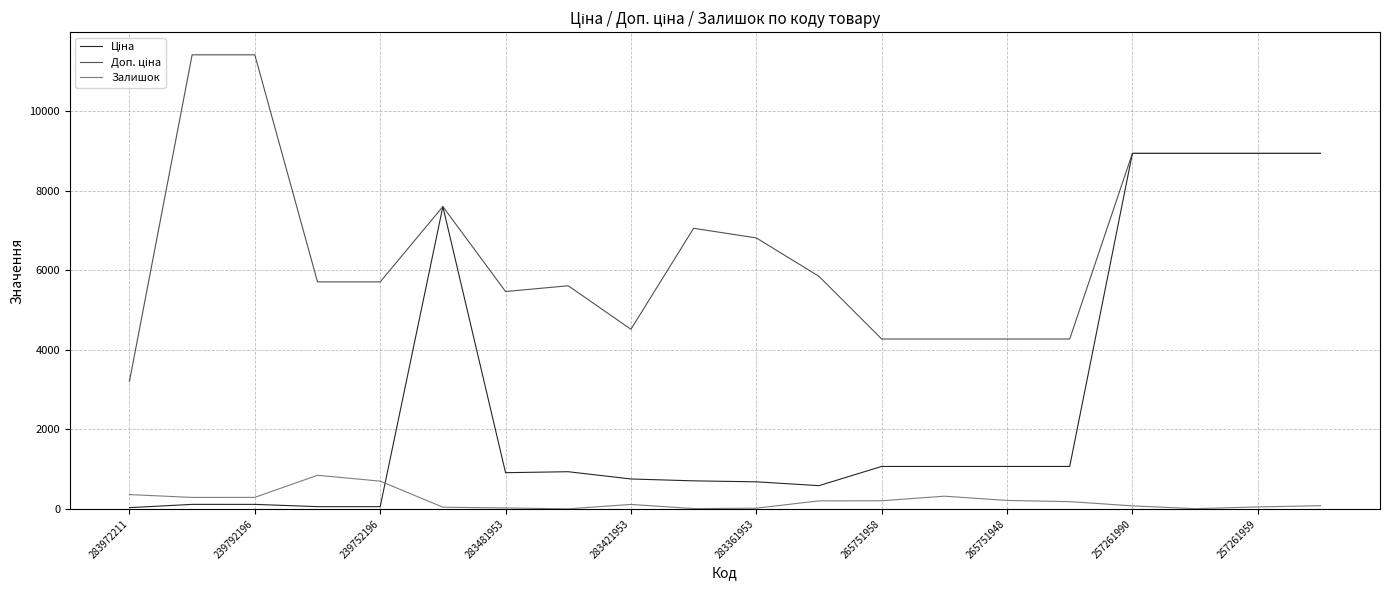

What is the greatest value displayed?

11410.0